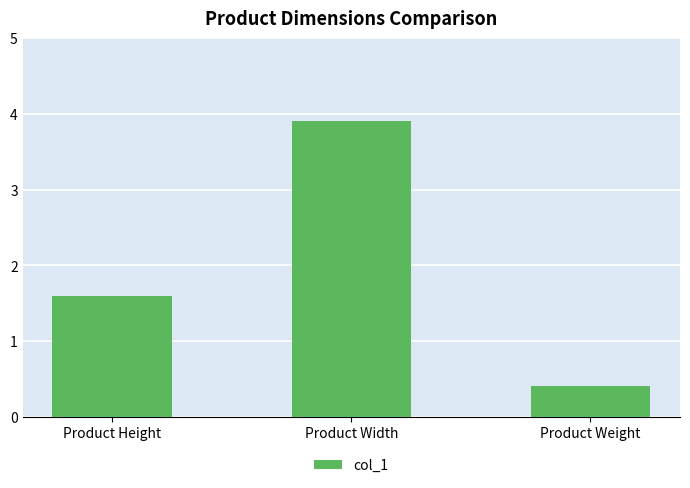

The value at Product Width is 1.1. True or false?

False